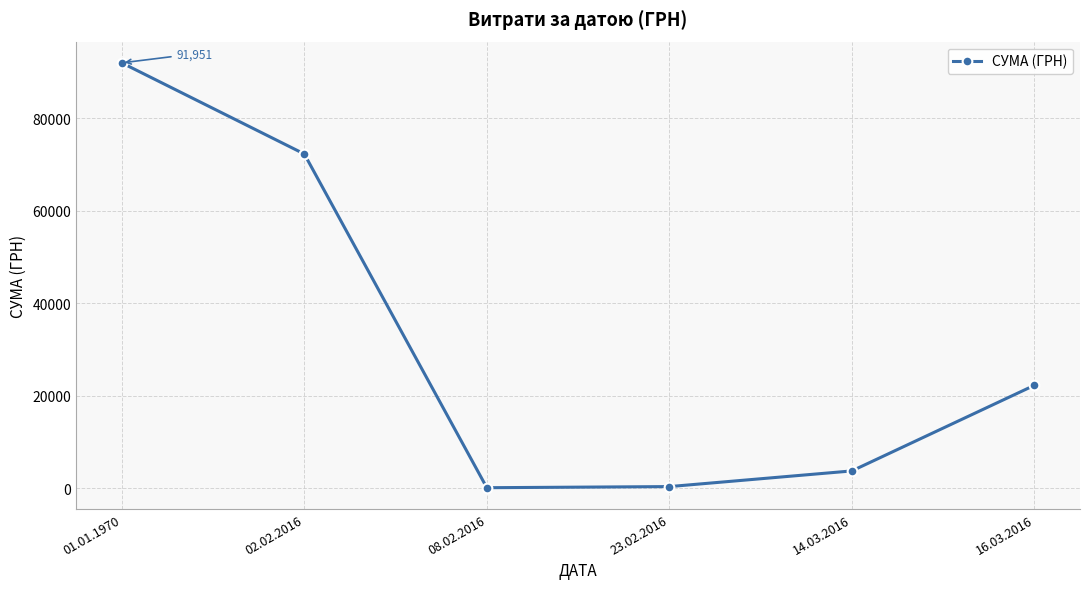

What is the difference between the maximum and minimum values?

91815.4